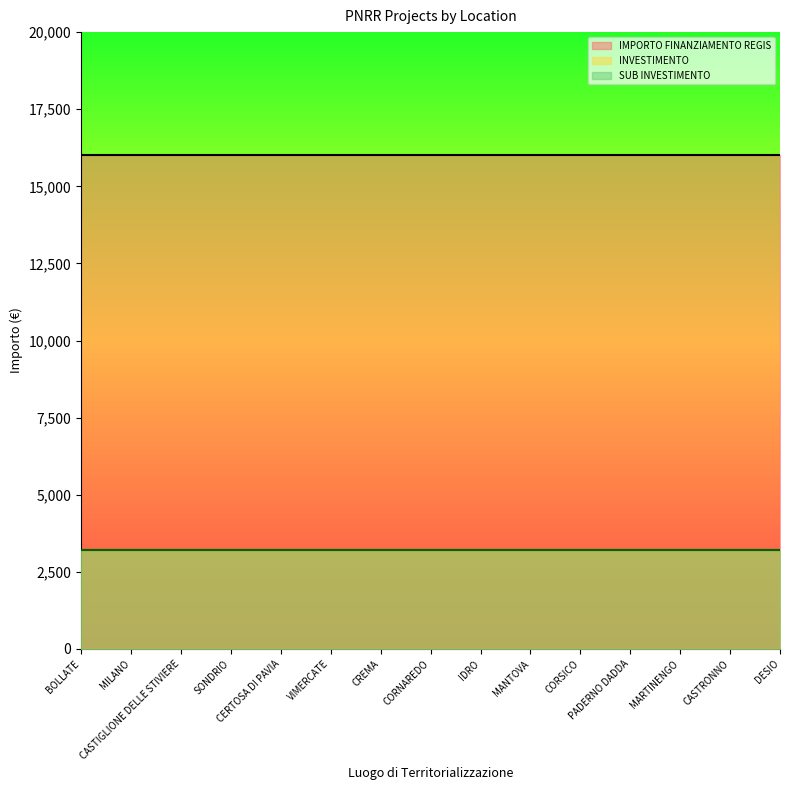

True or false: INVESTIMENTO has more than 0 interior local peaks.

False